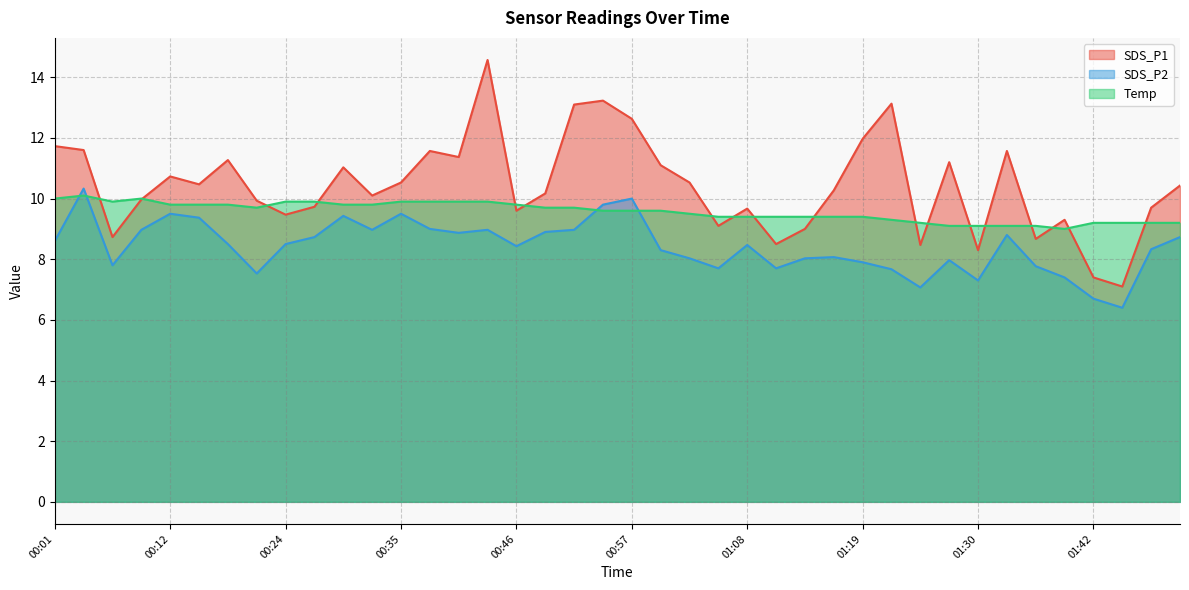

What is the lowest value of the SDS_P2 series?

6.4